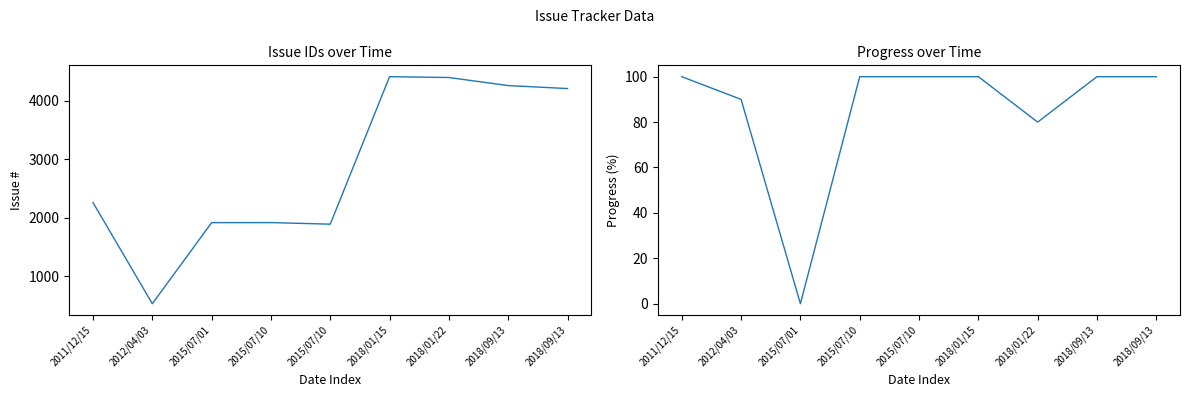

What is the greatest value displayed?

4411